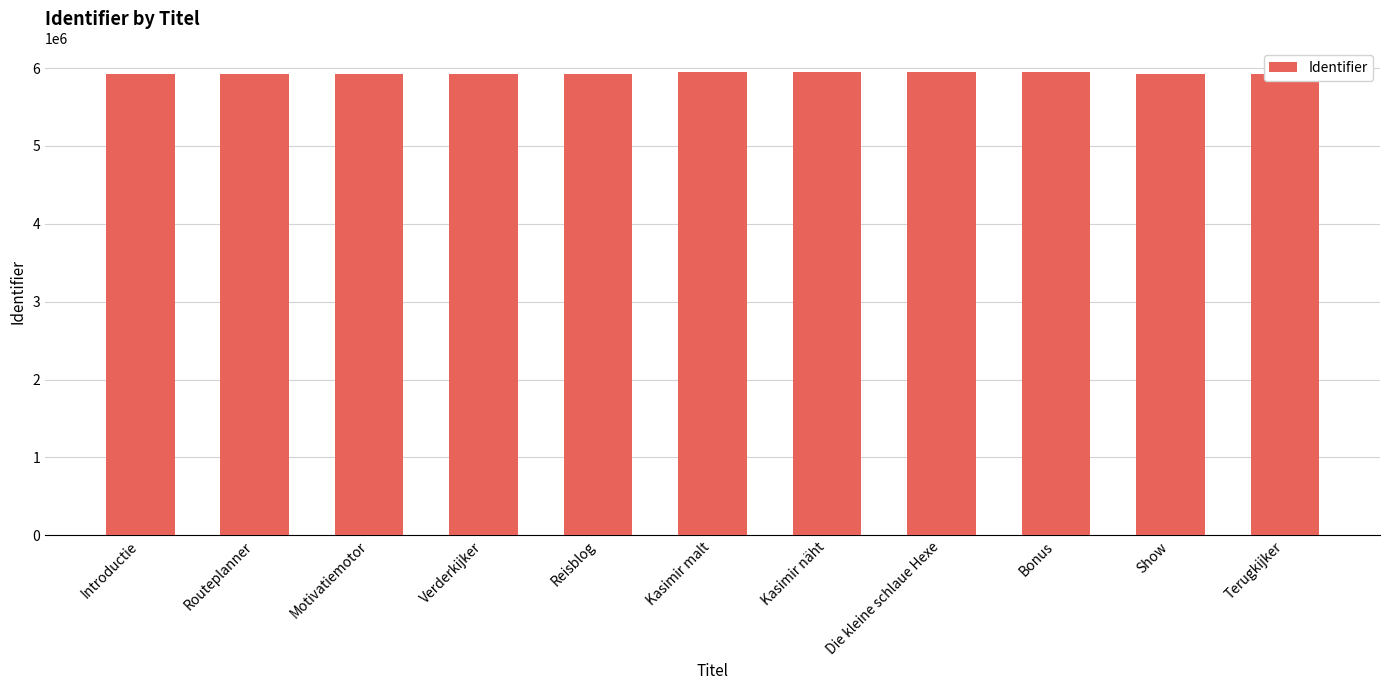

What is the difference between the maximum and minimum values?

26819